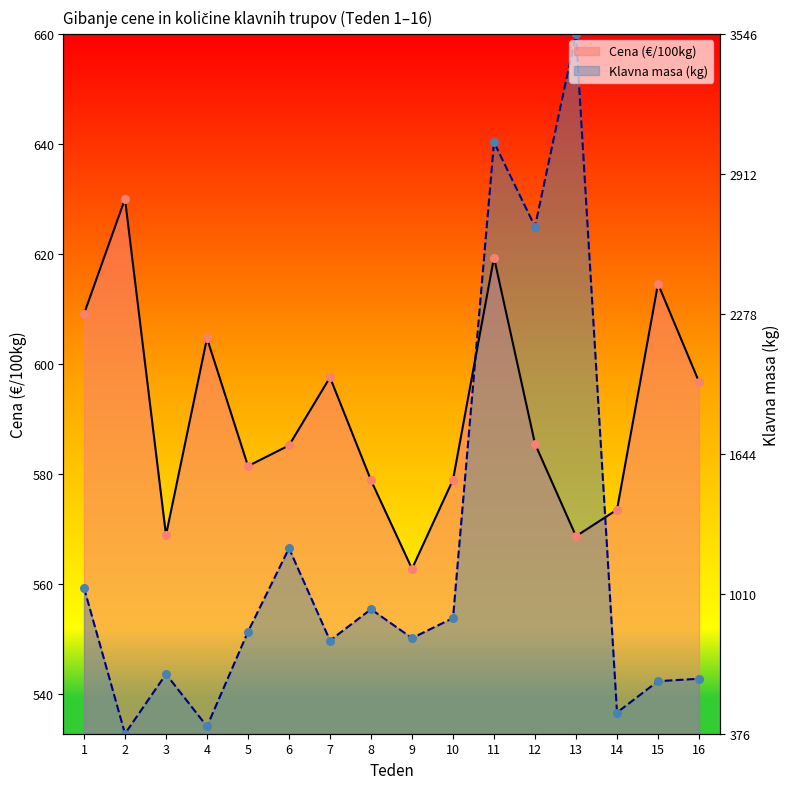

At which category is the sum across all series the highest?

11